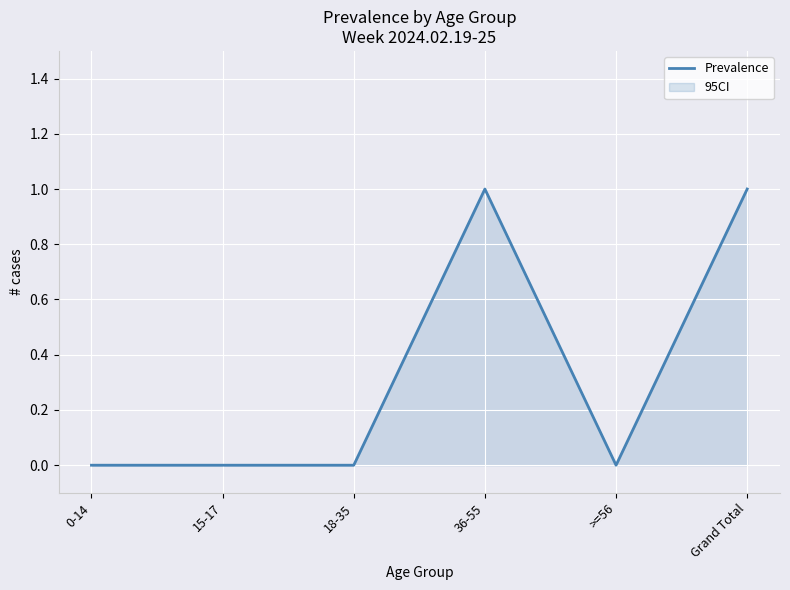

What is the change in value from 18-35 to Grand Total?

+1